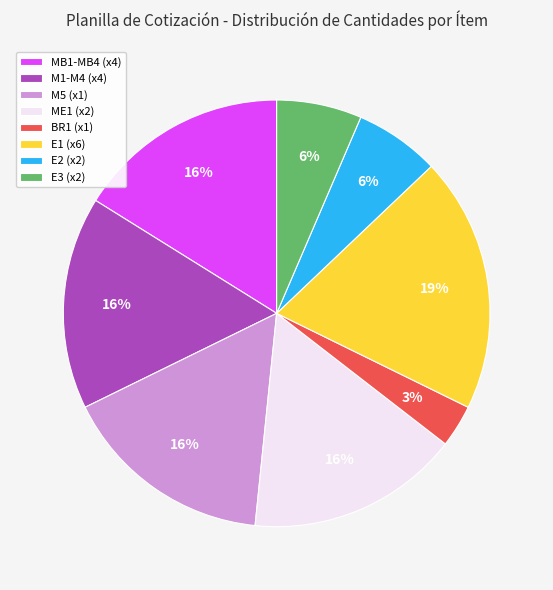

To the nearest percent, what is the difference between the largest and smallest slice percentages?

16%